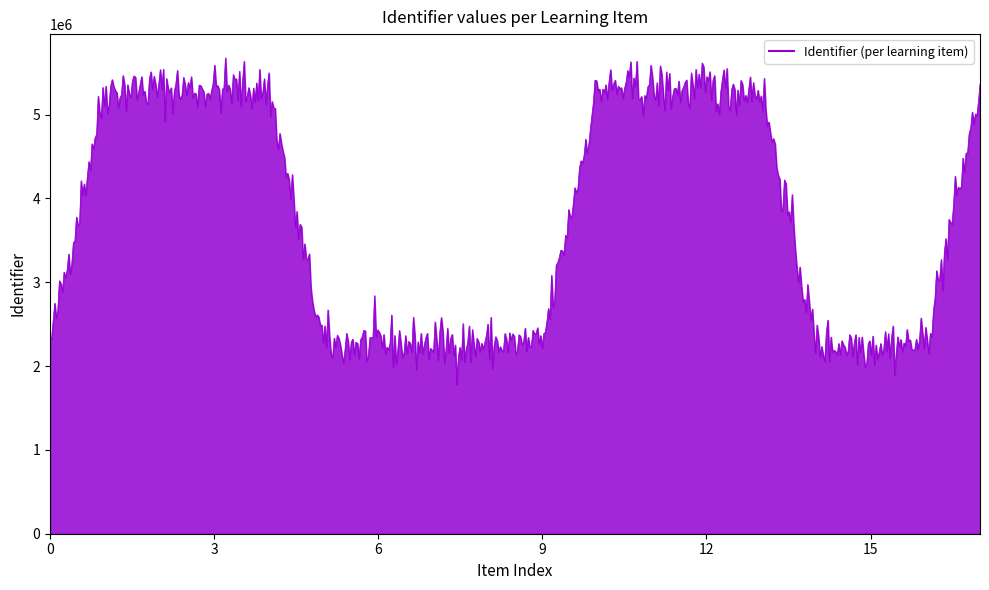

What is the difference between the maximum and minimum values?

3900995.0